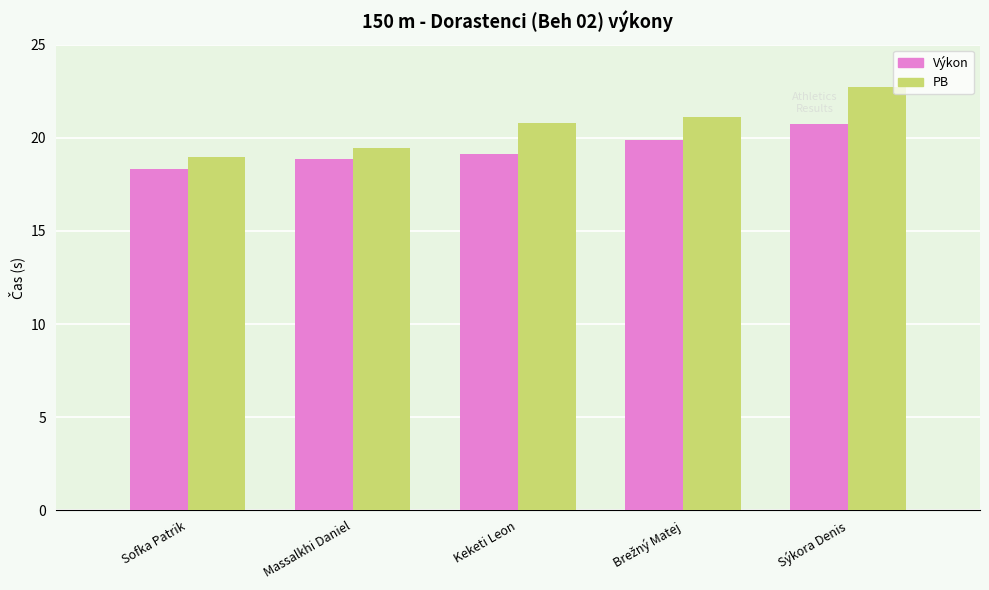

What is the spread (max minus min) of values at Massalkhi Daniel?

0.6